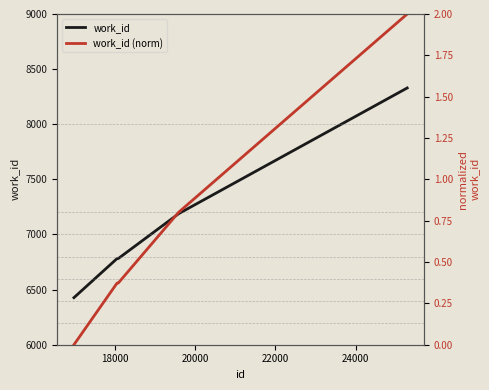

Reading right to left, what are all the values shown in this chart?

work_id: 8329.0	7189.0	6782.0	6782.0	6782.0	6782.0	6782.0	6781.0	6427.0
work_id (norm): 2.0	0.8	0.4	0.4	0.4	0.4	0.4	0.4	0.0